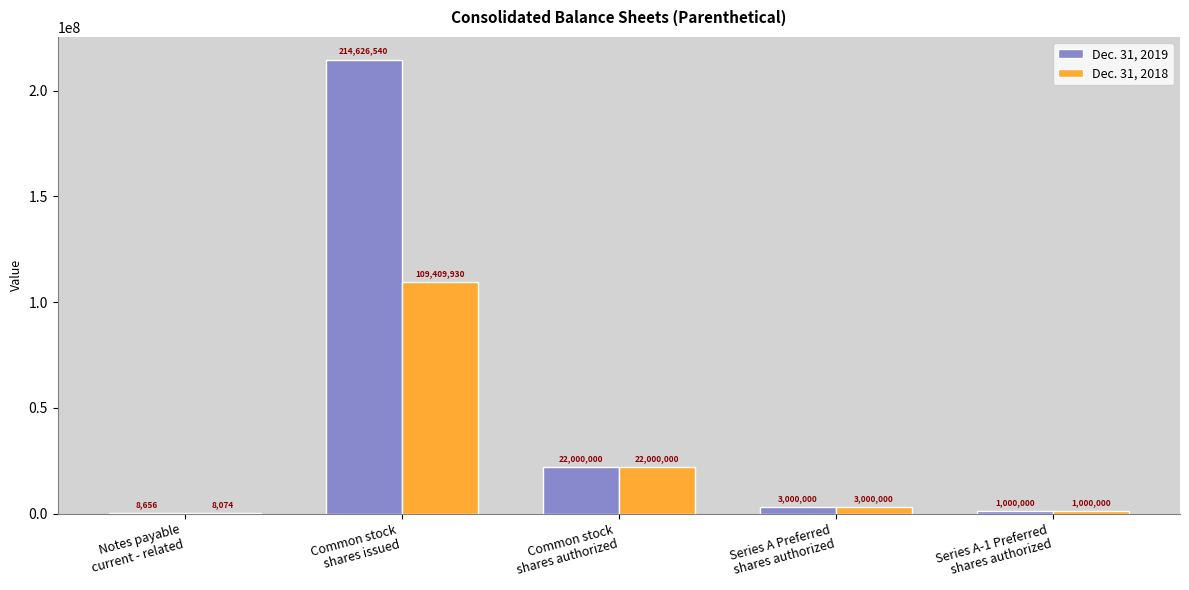

What is the sum of all Dec. 31, 2018 values?

135418004